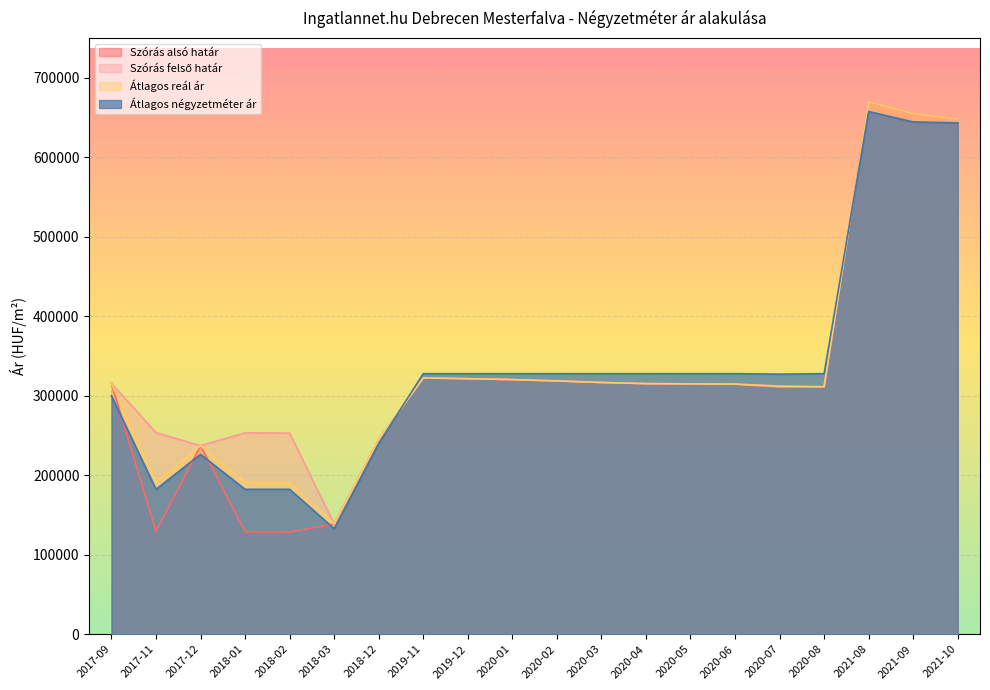

List the series in order of their peak value, lowest first.

Átlagos négyzetméter ár, Szórás alsó határ, Szórás felső határ, Átlagos reál ár